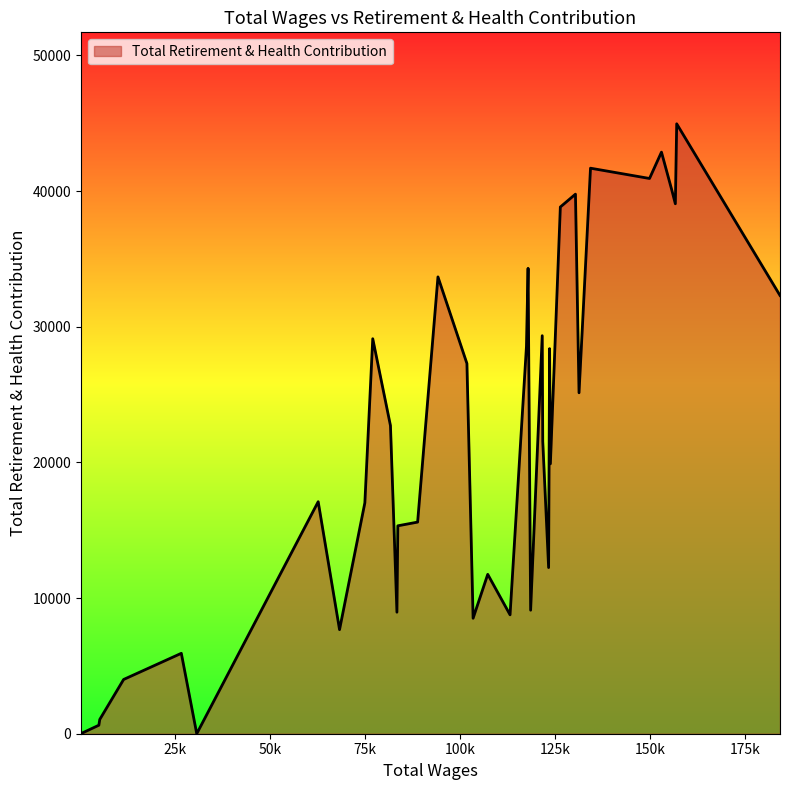

What is the maximum value shown in the chart?

44963